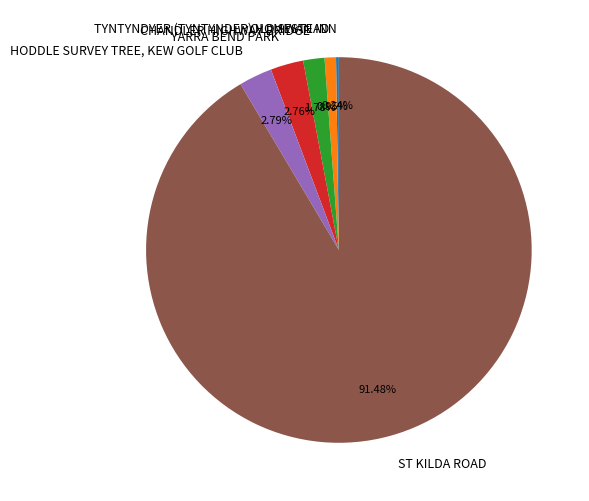

What is the majority slice?

ST KILDA ROAD